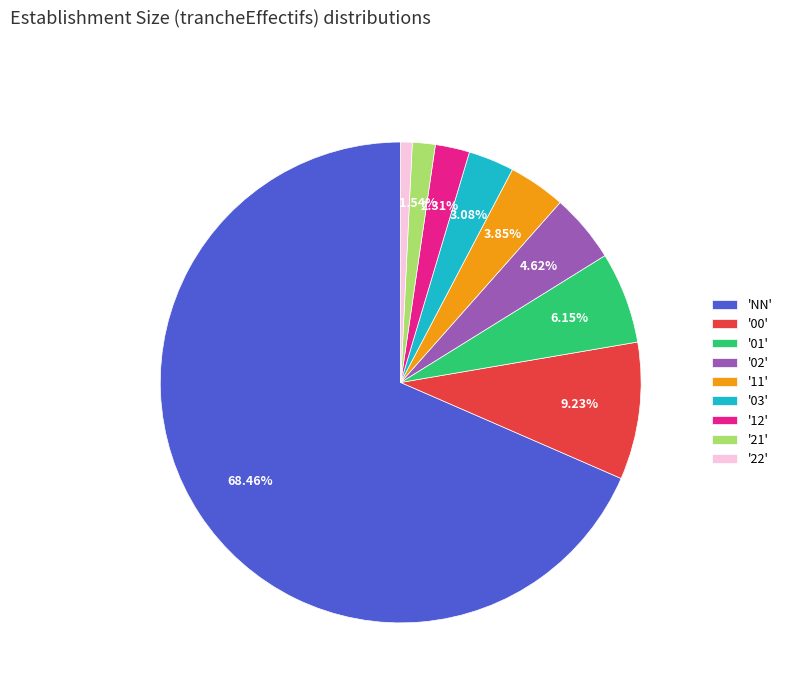

Approximately how many times larger is the value at '00' compared to '02'?

2.0